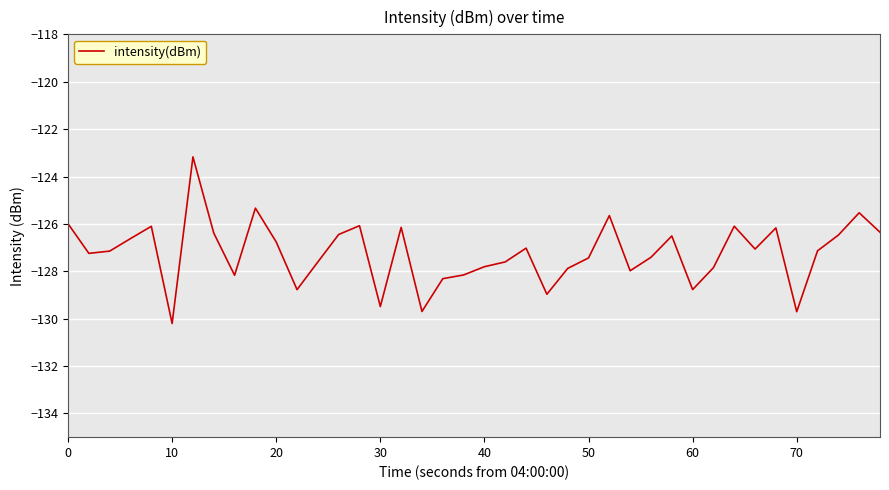

What is the minimum value shown in the chart?

-130.2